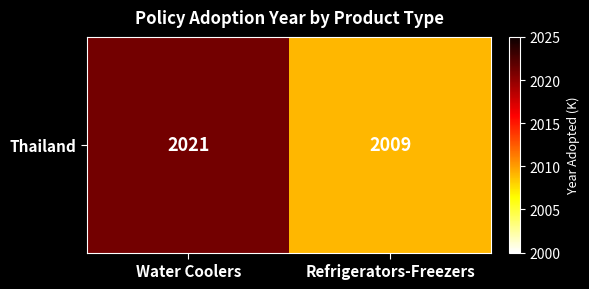

What is the maximum value shown in the chart?

2021